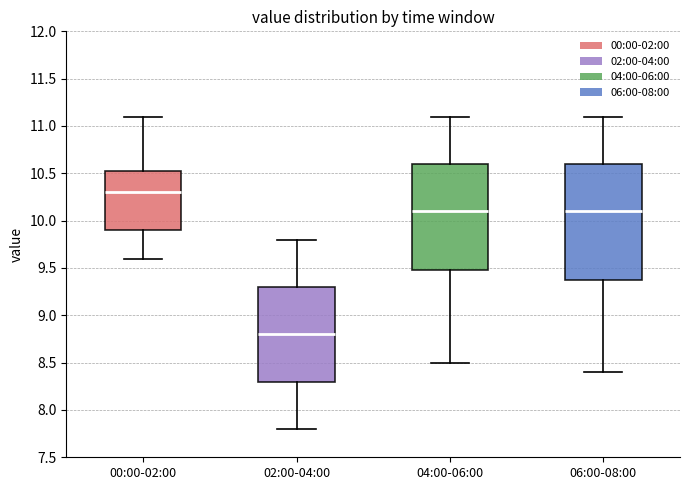

Which box is the tallest, from its lower edge to its upper edge?

06:00-08:00